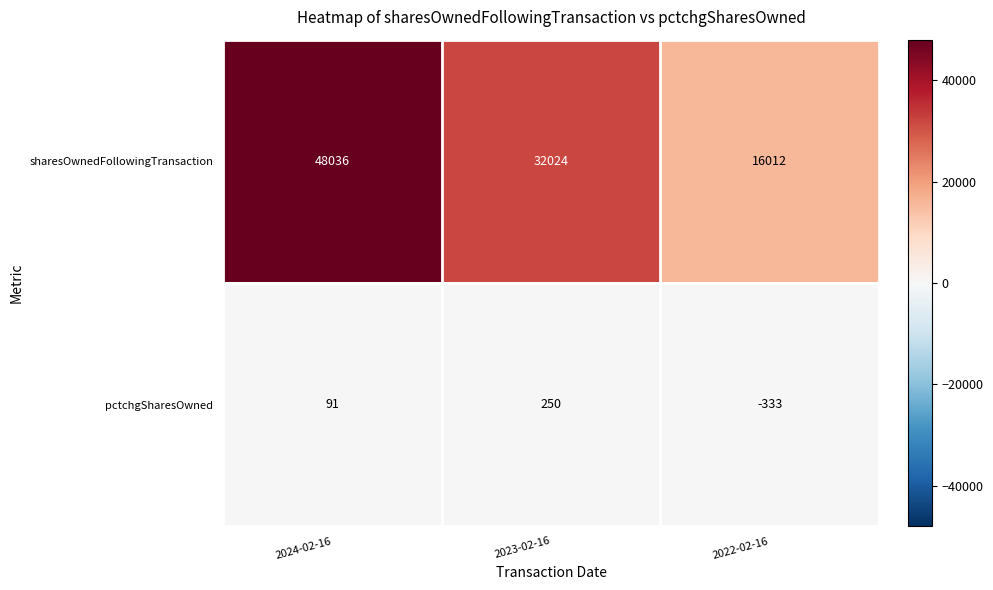

What is the approximate value of sharesOwnedFollowingTransaction at 2022-02-16, to the nearest 50?

16000